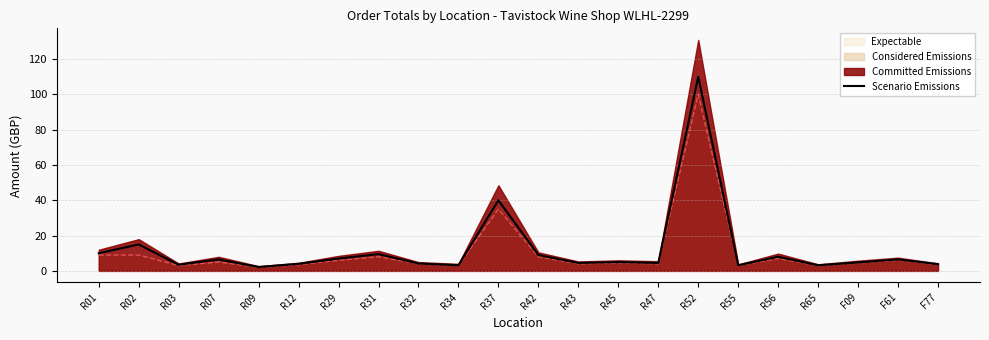

Is it true that the value at R01 is 10.0?

True